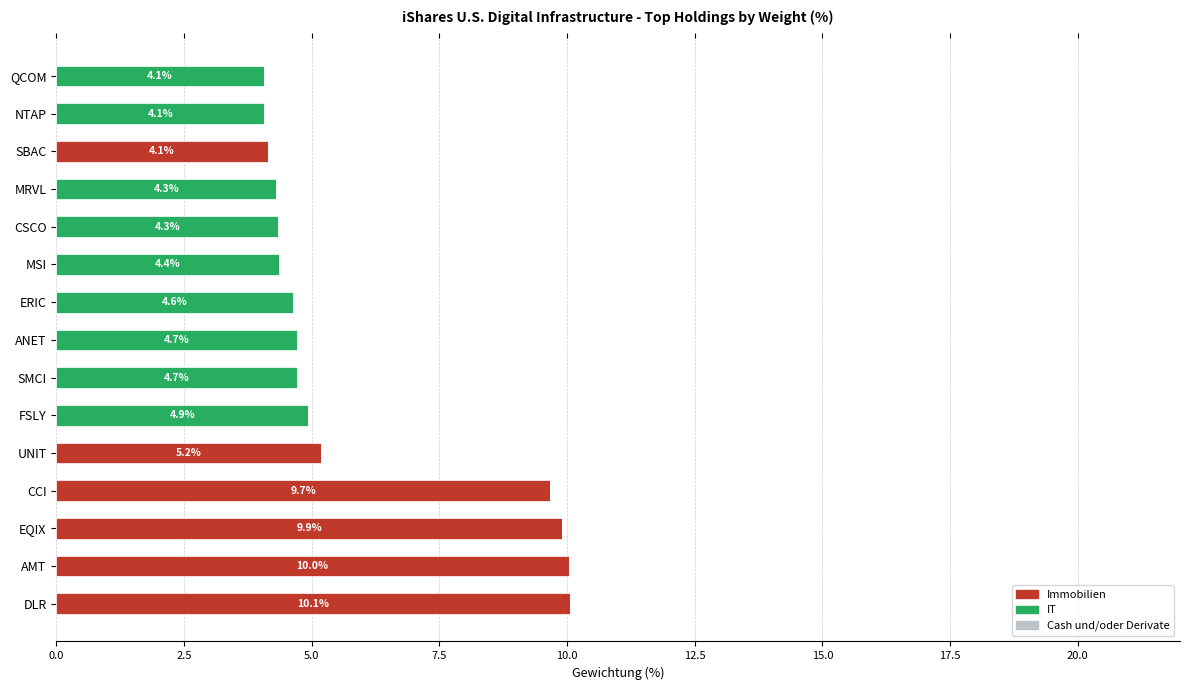

What is the total value across all series at ERIC?

4.6